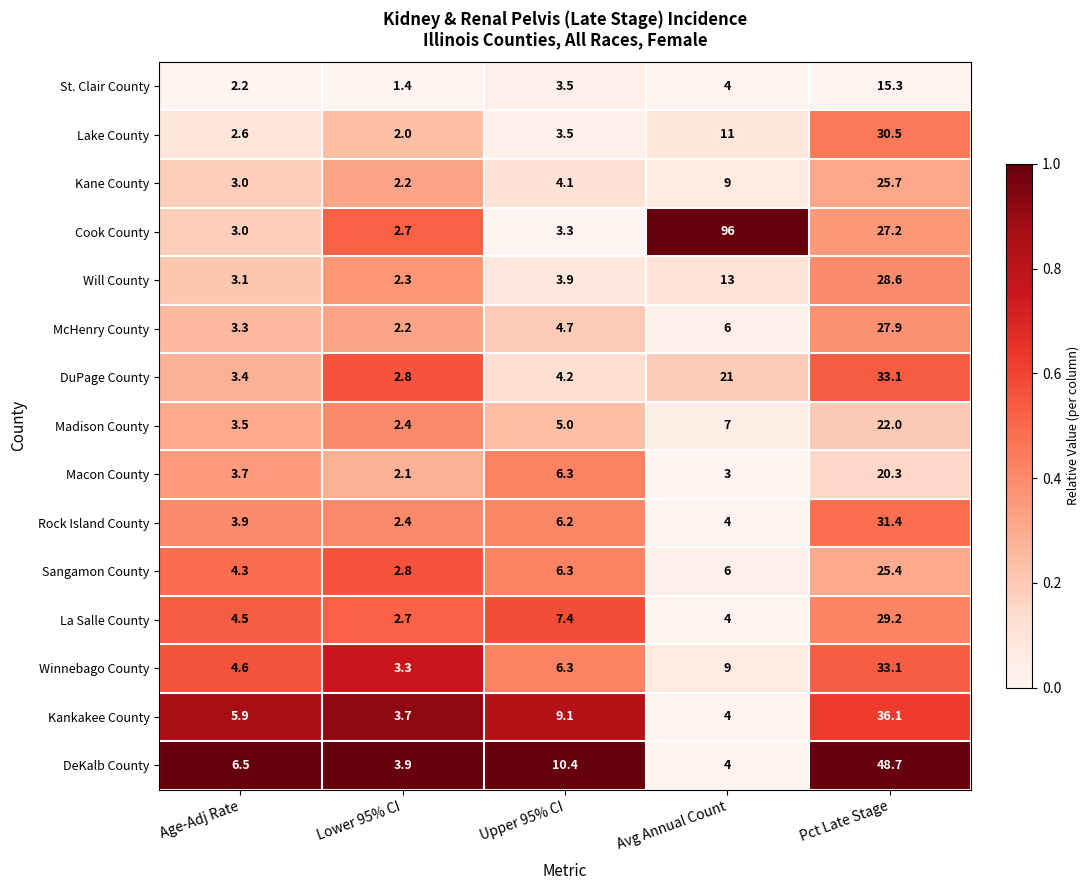

The value of Macon County at Avg Annual Count is 3.0. True or false?

True